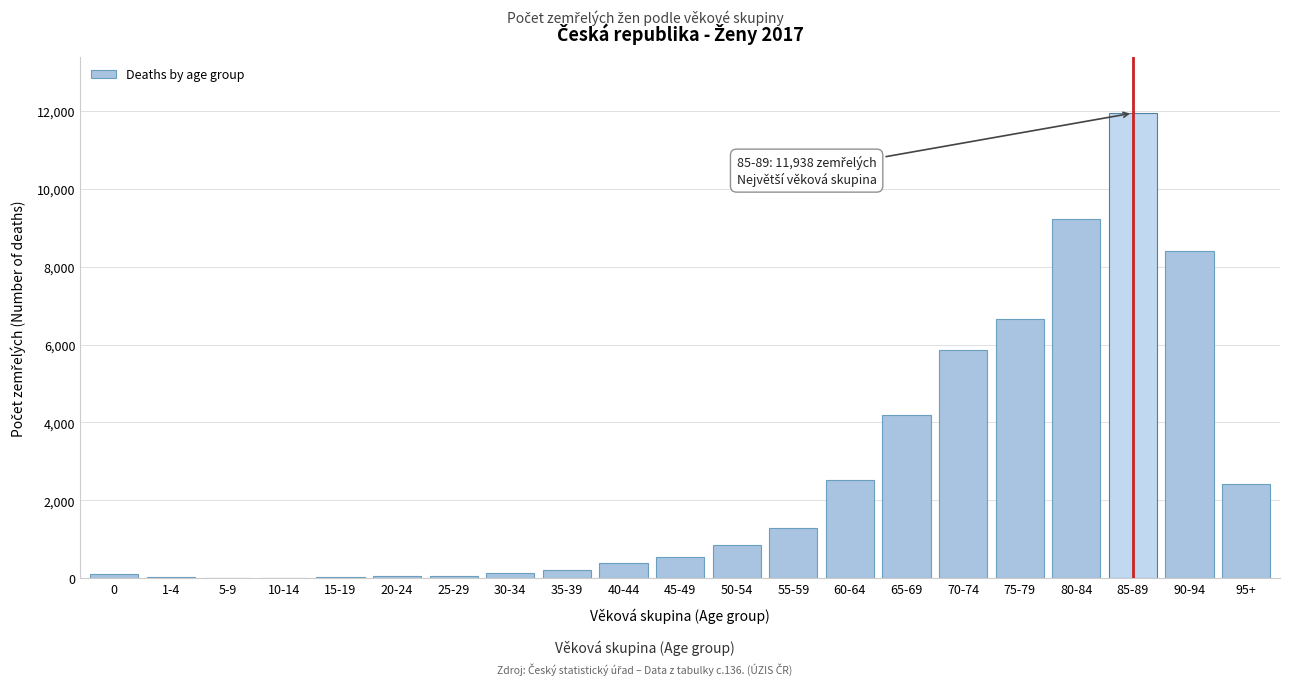

What is the sum of all values?

55001